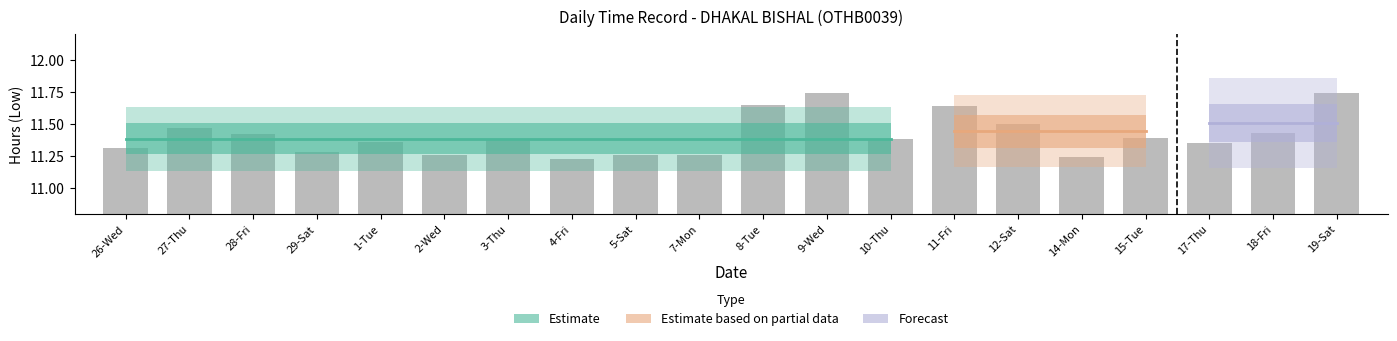

Rank the categories by value from lowest to highest.

4-Fri, 14-Mon, 2-Wed, 5-Sat, 7-Mon, 29-Sat, 26-Wed, 17-Thu, 1-Tue, 3-Thu, 10-Thu, 15-Tue, 28-Fri, 18-Fri, 27-Thu, 12-Sat, 11-Fri, 8-Tue, 9-Wed, 19-Sat